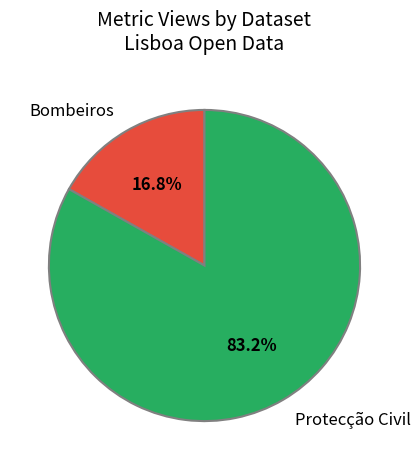

Do Bombeiros and Protecção Civil together represent more than half of the pie?

Yes